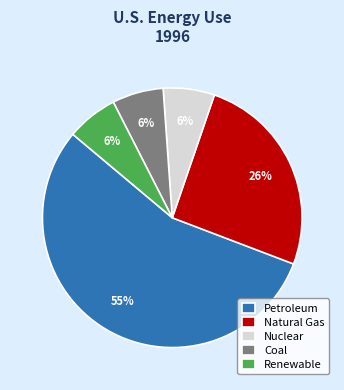

True or false: Renewable accounts for 1% of the total.

False